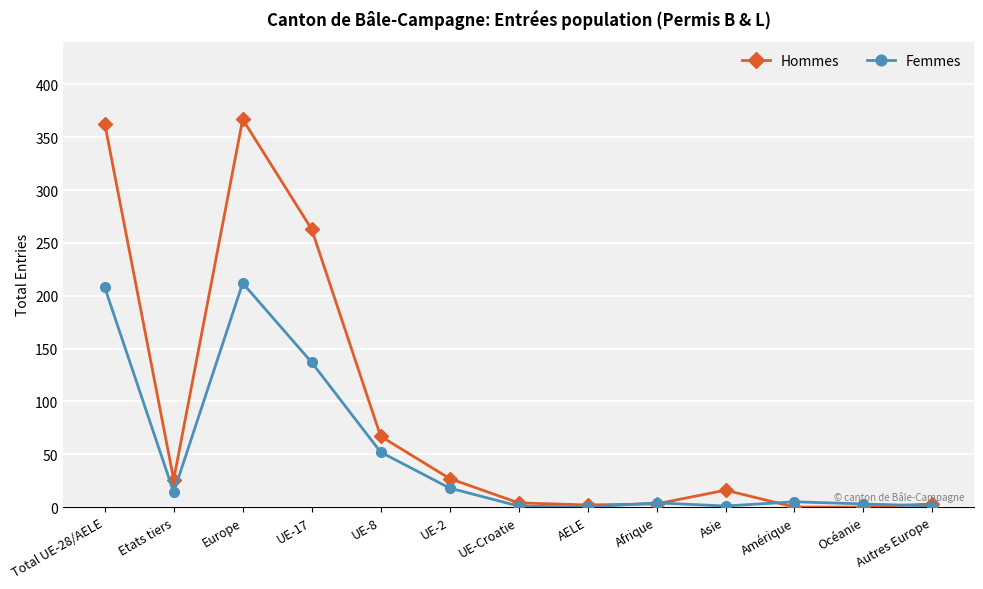

Is the value of Hommes at UE-8 greater than the value of Femmes at UE-Croatie?

Yes